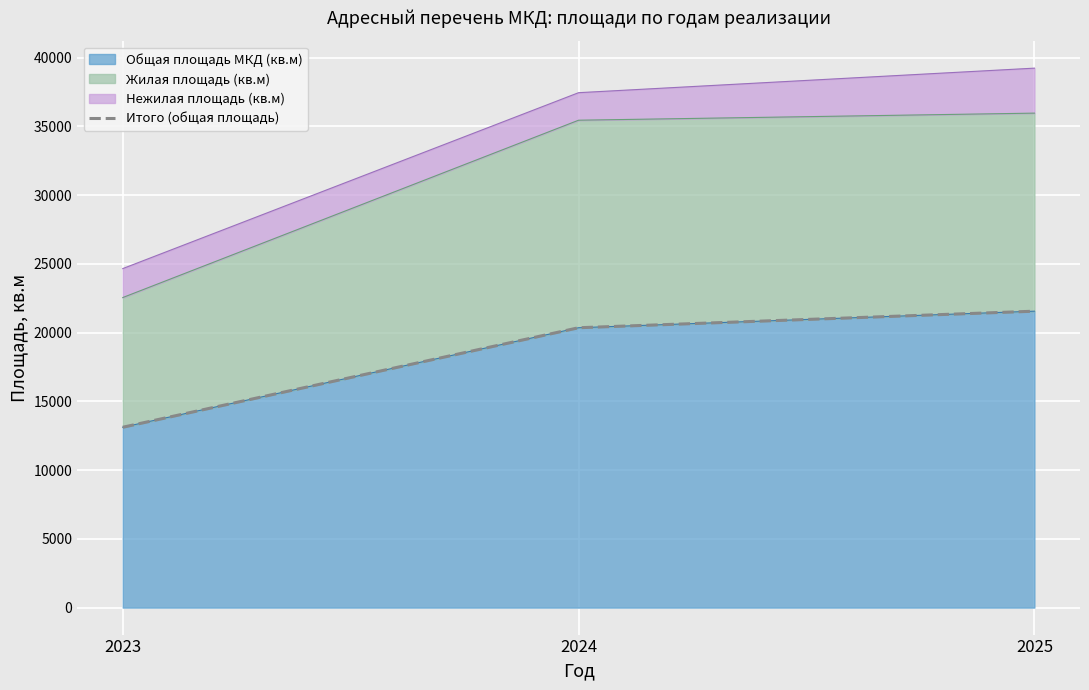

What is the difference between the second highest and minimum values?

7236.9